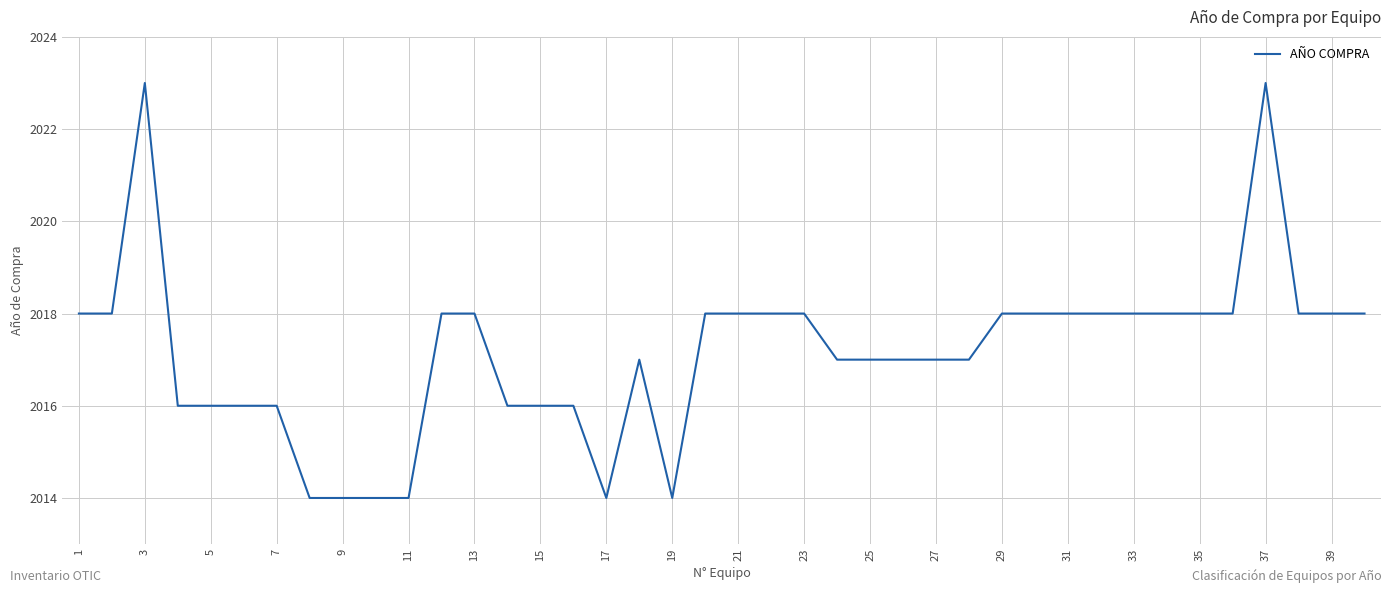

How many lines are shown in the chart?

1